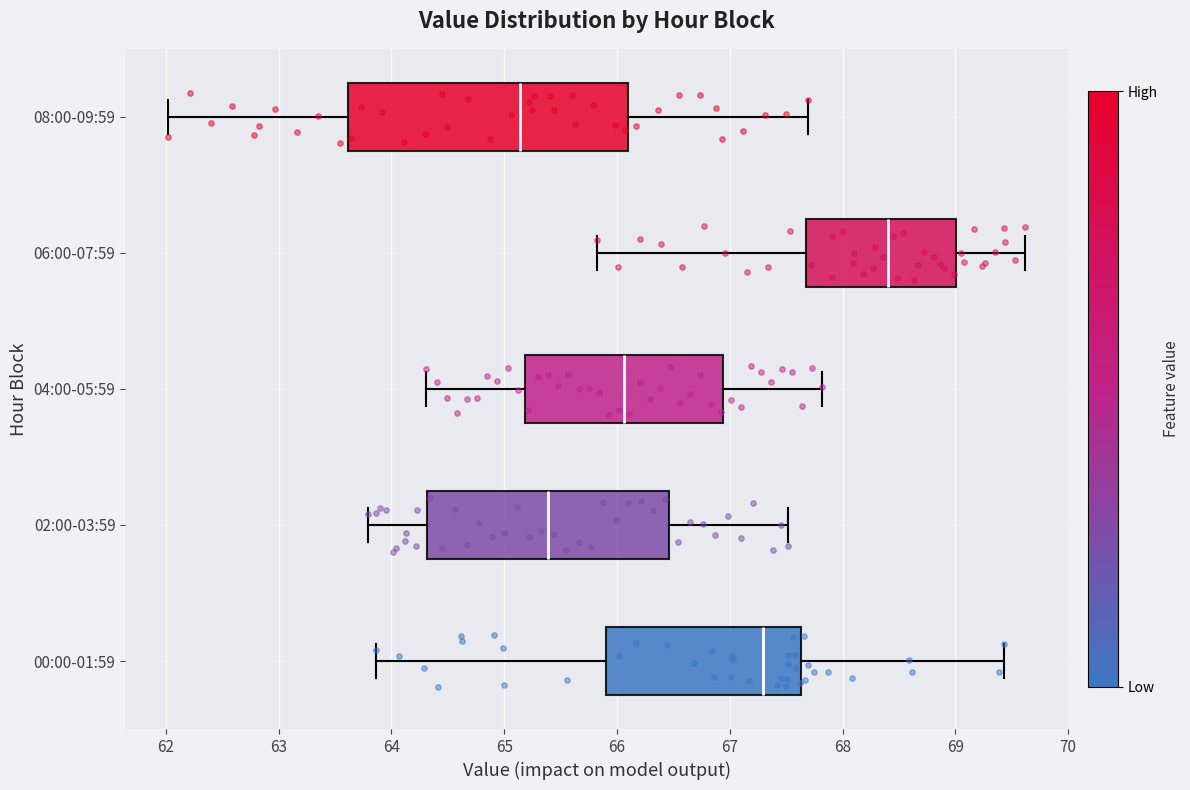

Reading bottom to top, transcribe this box plot: for each box, give where its median line is, the range the box spans, and where its two whiskers end, as read against the x-axis. The values are not printed on the chart, so give them approximately, as read against the axis.

00:00-01:59: median 67.3, box 65.9 to 67.6, whiskers 63.9 to 69.4
02:00-03:59: median 65.4, box 64.3 to 66.5, whiskers 63.8 to 67.5
04:00-05:59: median 66.1, box 65.2 to 66.9, whiskers 64.3 to 67.8
06:00-07:59: median 68.4, box 67.7 to 69.0, whiskers 65.8 to 69.6
08:00-09:59: median 65.1, box 63.6 to 66.1, whiskers 62.0 to 67.7